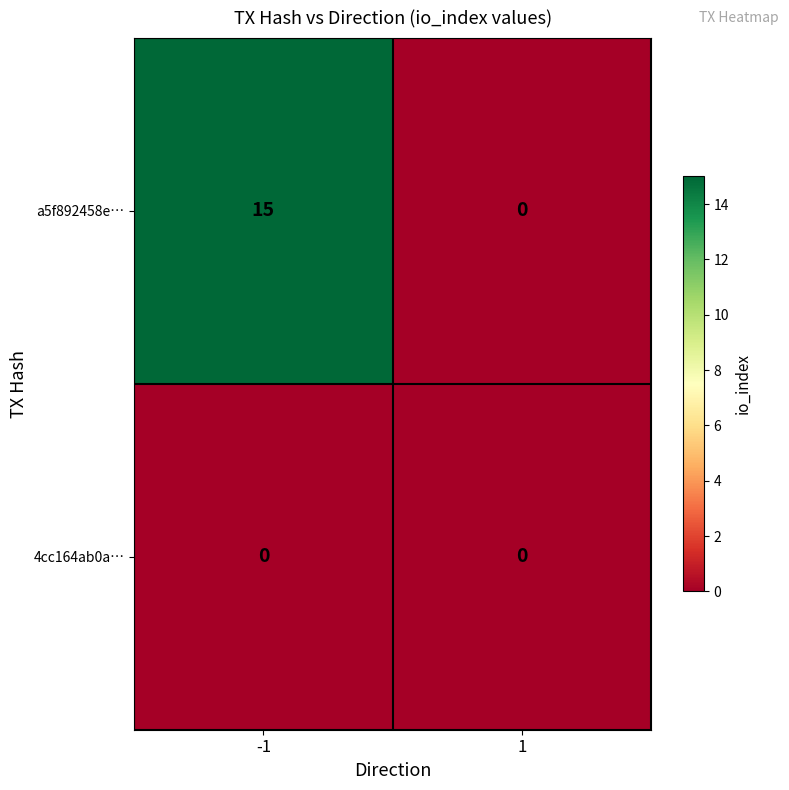

What is the sum of the a5f892458e… values at 1 and -1?

15